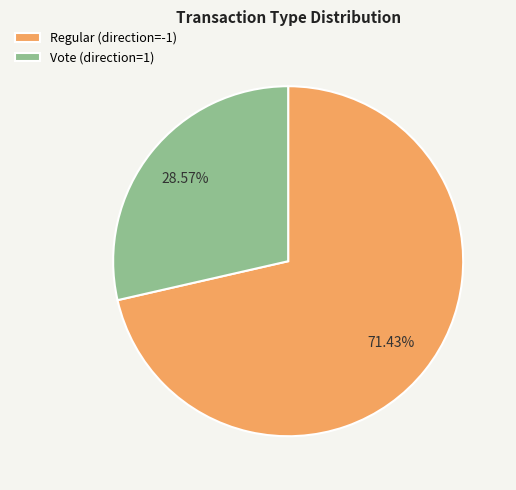

What portion of the pie excludes Vote (direction=1)?

71.4%